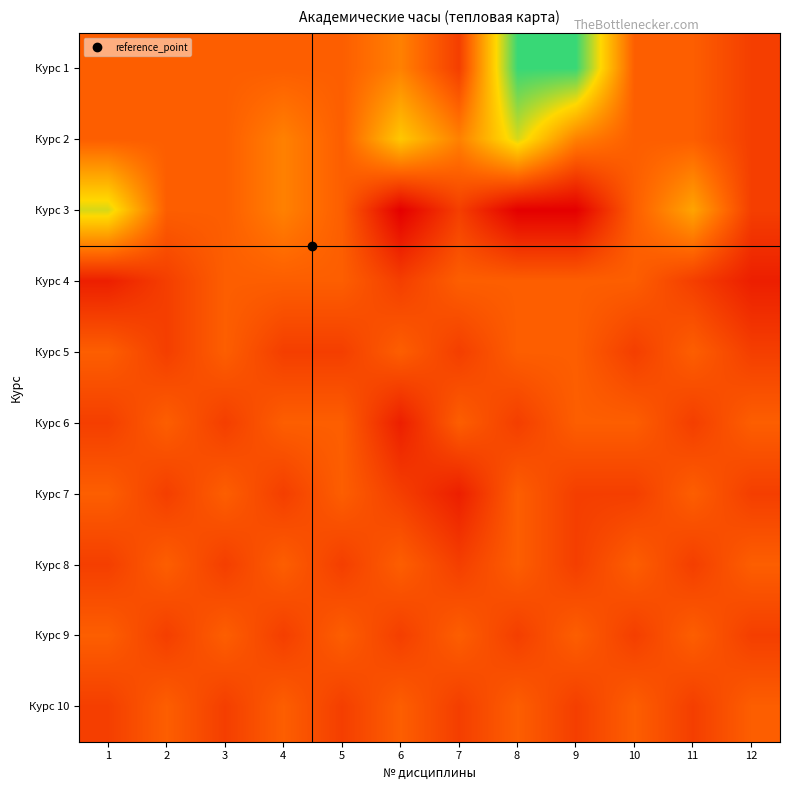

What is the total value across all series at 6?

936